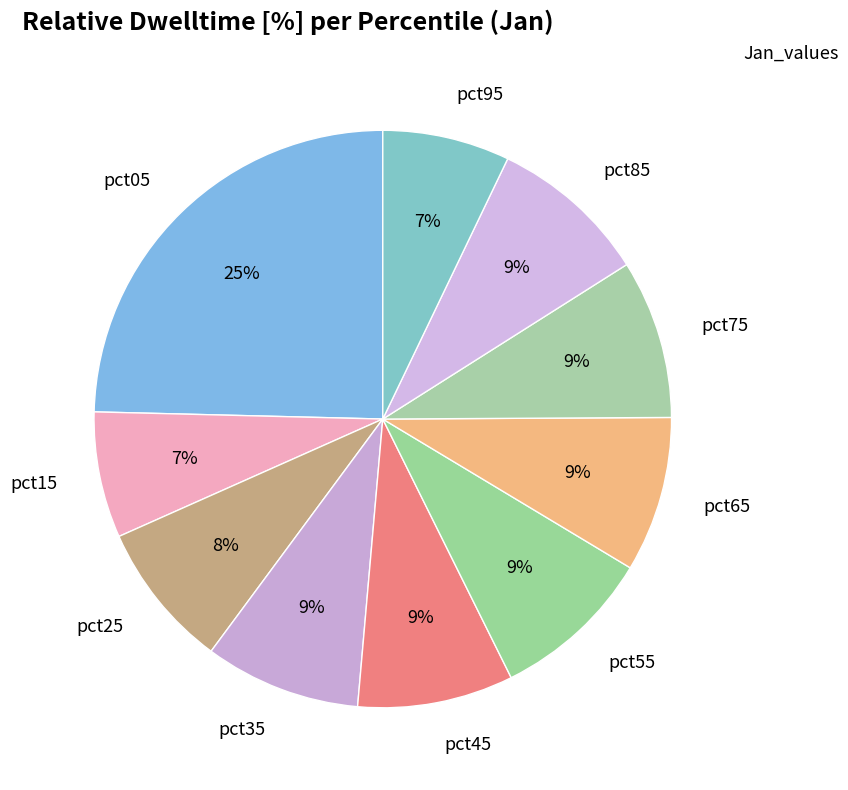

Which category has the biggest portion of the pie?

pct05